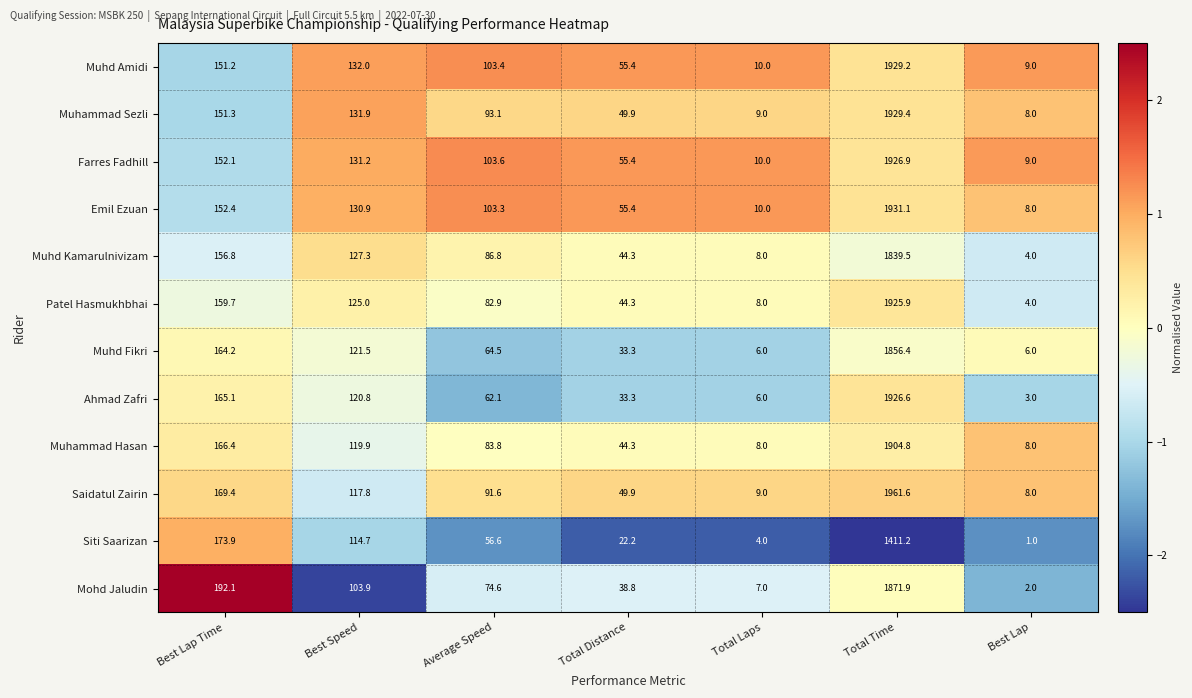

Which series has the largest range (max minus min)?

Saidatul Zairin